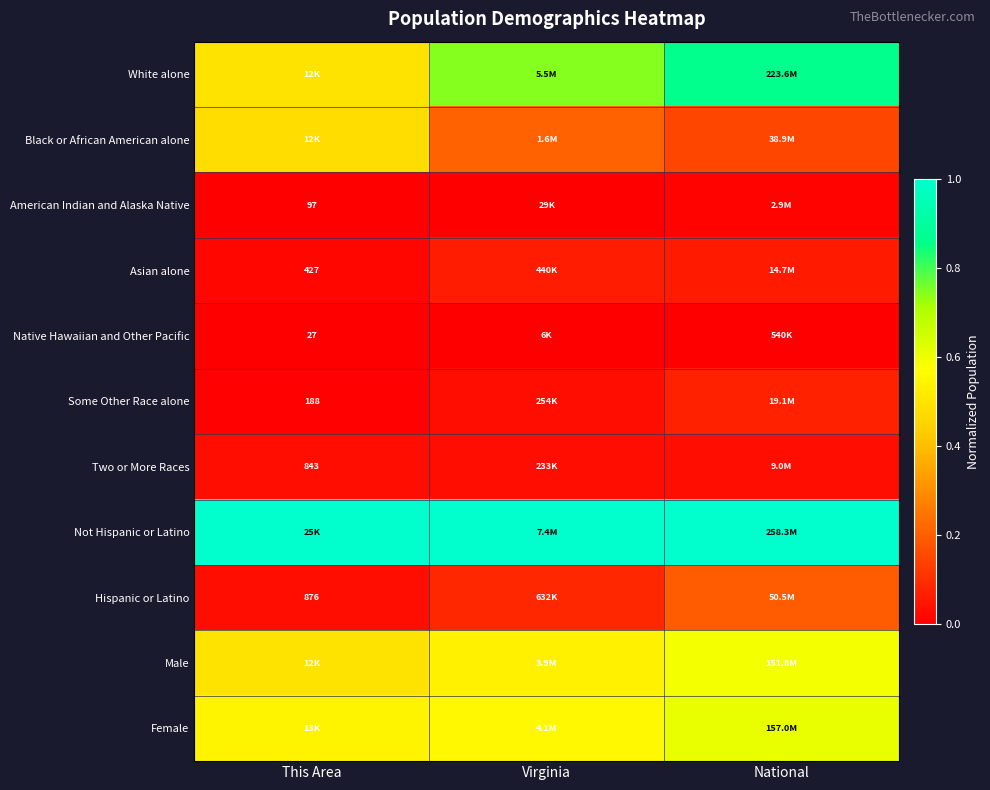

What is the spread (max minus min) of values at This Area?

1.0